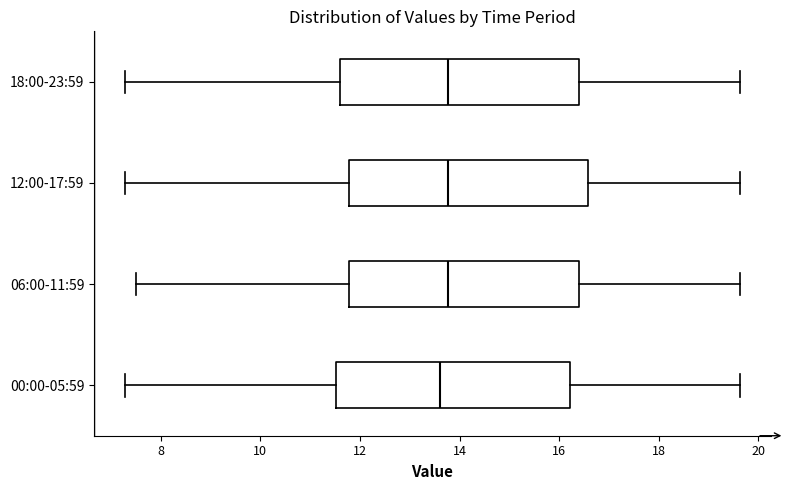

Reading bottom to top, transcribe this box plot: for each box, give where its median line is, the range the box spans, and where its two whiskers end, as read against the x-axis. The values are not printed on the chart, so give them approximately, as read against the axis.

00:00-05:59: median 13.6, box 11.6 to 16.2, whiskers 7.2 to 19.6
06:00-11:59: median 13.8, box 11.8 to 16.4, whiskers 7.6 to 19.6
12:00-17:59: median 13.8, box 11.8 to 16.6, whiskers 7.2 to 19.6
18:00-23:59: median 13.8, box 11.6 to 16.4, whiskers 7.2 to 19.6